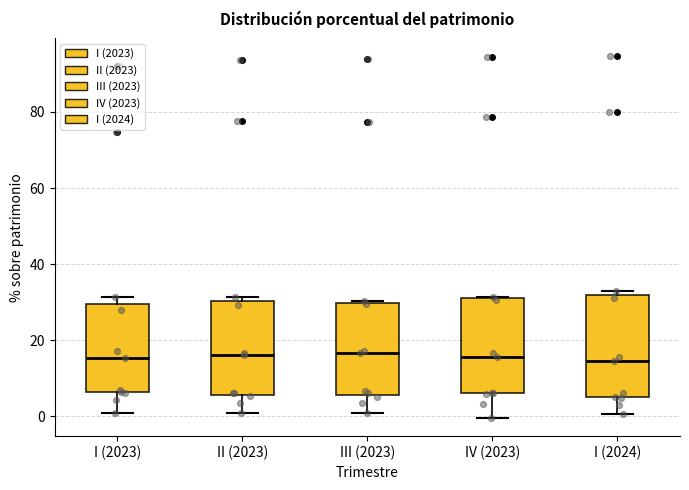

Where does the median line of the box for IV (2023) sit on the y-axis? The values are not printed on the chart, so give them approximately, as read against the axis.

16